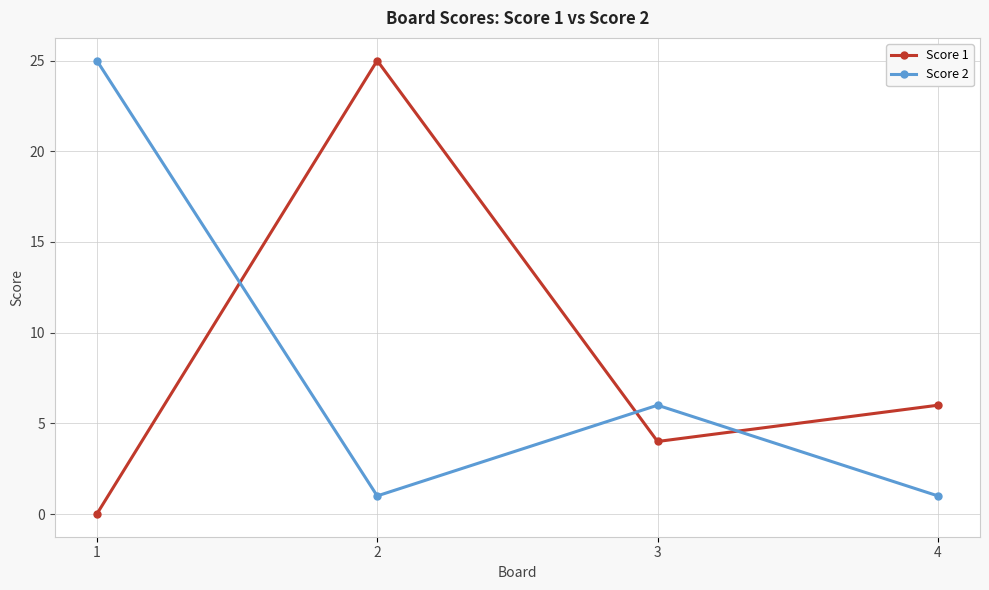

What is the sum of all Score 2 values?

33